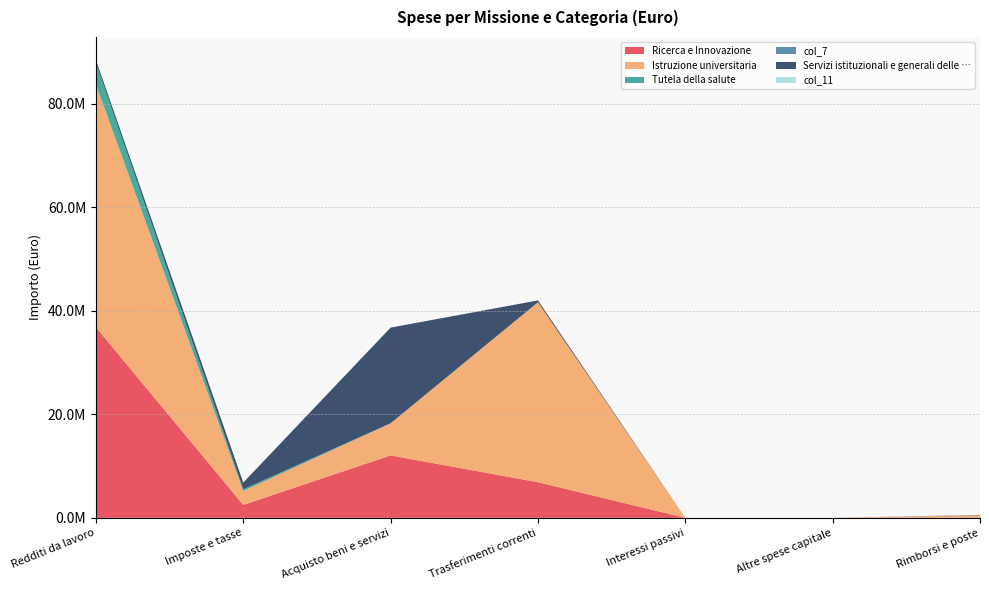

Reading left to right, extract all data points from this chart.

Ricerca e Innovazione: Redditi da lavoro=36820673.8	Imposte e tasse=2505150.1	Acquisto beni e servizi=12067382.6	Trasferimenti correnti=6892000.0	Interessi passivi=0.0	Altre spese capitale=0.0	Rimborsi e poste=2200.0
Istruzione universitaria: Redditi da lavoro=46889923.8	Imposte e tasse=2693036.4	Acquisto beni e servizi=6196931.4	Trasferimenti correnti=34758949.0	Interessi passivi=0.0	Altre spese capitale=0.0	Rimborsi e poste=510770.0
Tutela della salute: Redditi da lavoro=4147771.7	Imposte e tasse=313143.8	Acquisto beni e servizi=12275.0	Trasferimenti correnti=0.0	Interessi passivi=0.0	Altre spese capitale=0.0	Rimborsi e poste=0.0
col_7: Redditi da lavoro=0.0	Imposte e tasse=0.0	Acquisto beni e servizi=0.0	Trasferimenti correnti=0.0	Interessi passivi=0.0	Altre spese capitale=0.0	Rimborsi e poste=0.0
Servizi istituzionali e generali delle …: Redditi da lavoro=604700.0	Imposte e tasse=1307000.0	Acquisto beni e servizi=18475270.0	Trasferimenti correnti=349500.0	Interessi passivi=0.0	Altre spese capitale=0.0	Rimborsi e poste=59600.0
col_11: Redditi da lavoro=0.0	Imposte e tasse=0.0	Acquisto beni e servizi=0.0	Trasferimenti correnti=0.0	Interessi passivi=0.0	Altre spese capitale=0.0	Rimborsi e poste=0.0